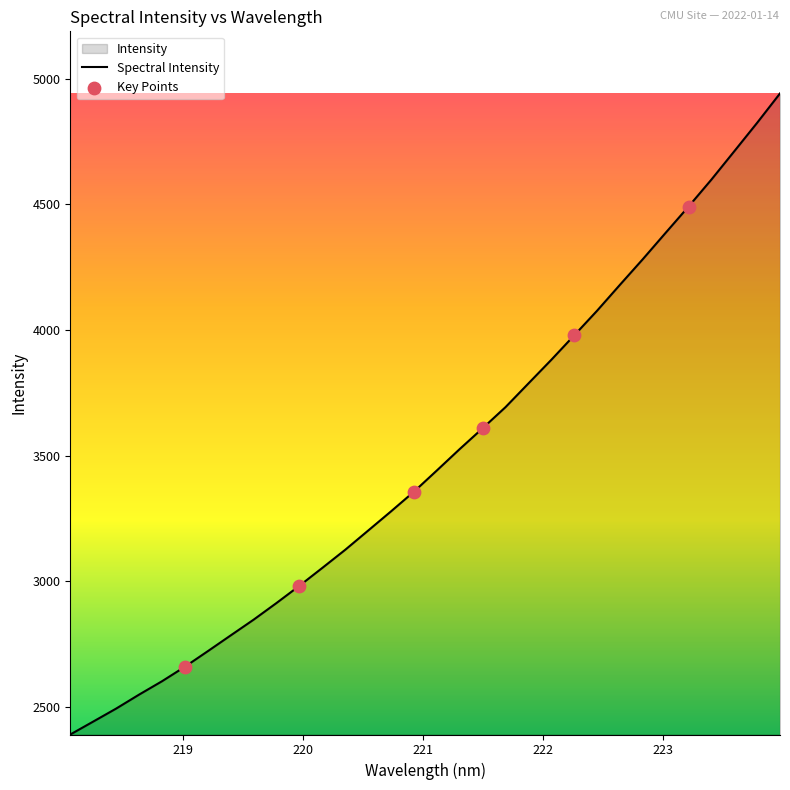

What is the difference between the maximum and minimum values?

2550.5